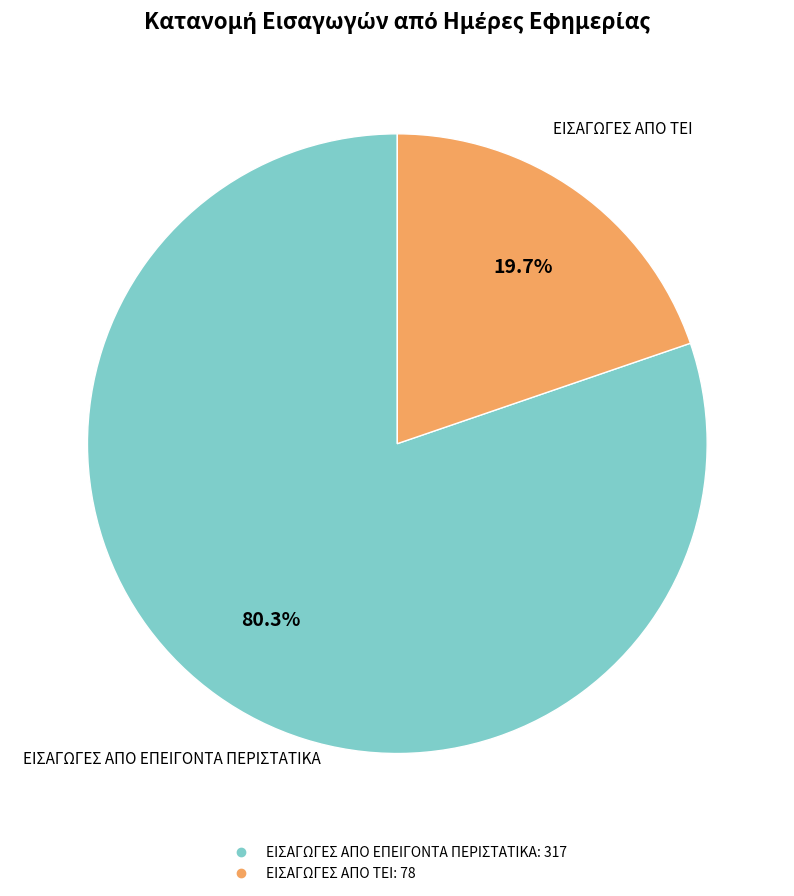

What is the smallest slice in the pie chart?

ΕΙΣΑΓΩΓΕΣ ΑΠΟ ΤΕΙ